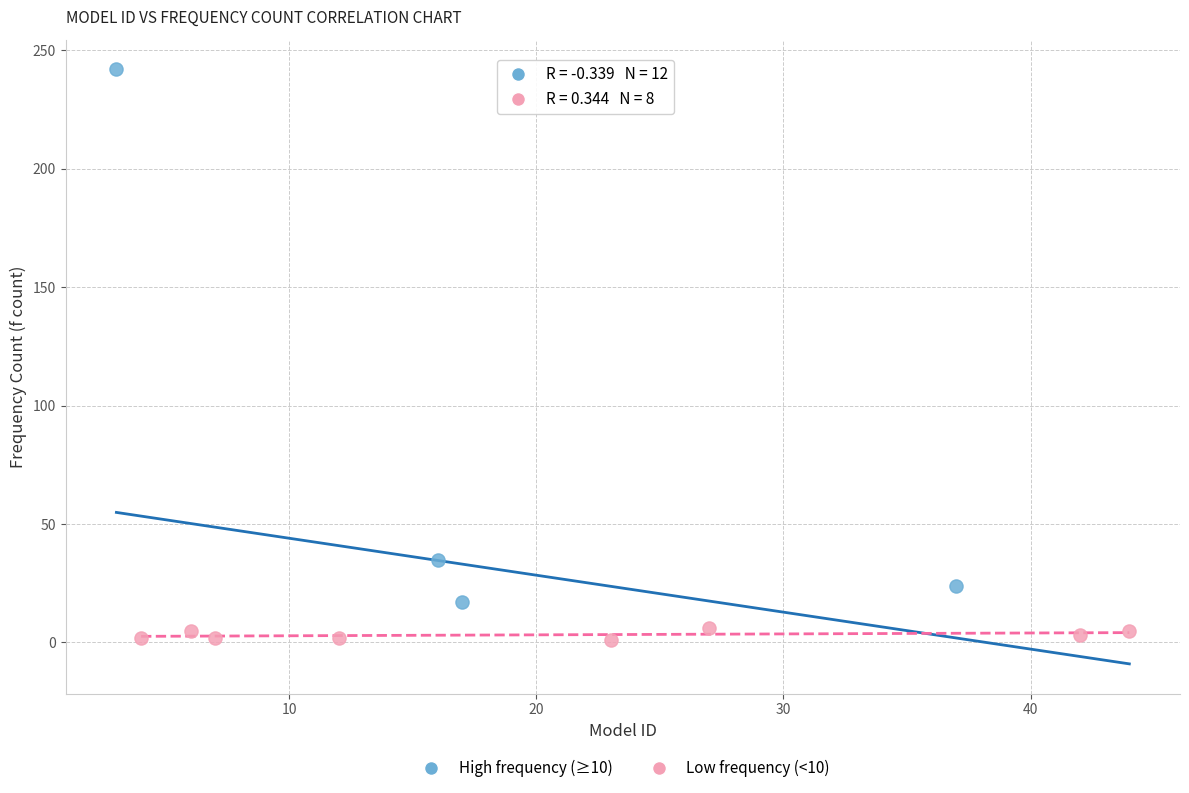

What are all the series names shown in the legend?

High frequency (≥10), Low frequency (<10)